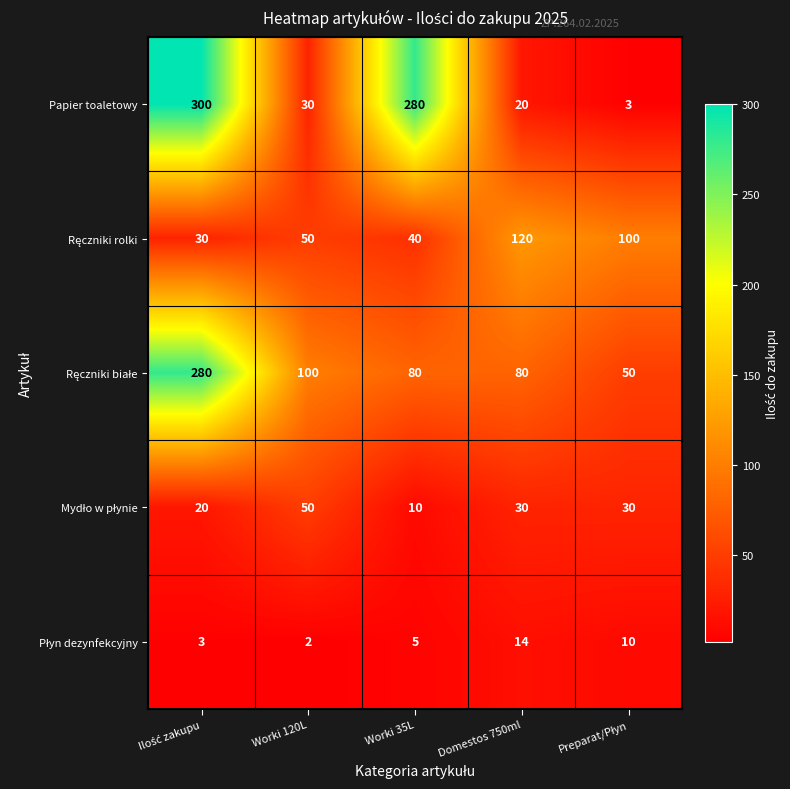

The Papier toaletowy series shows 455 at Worki 35L. True or false?

False